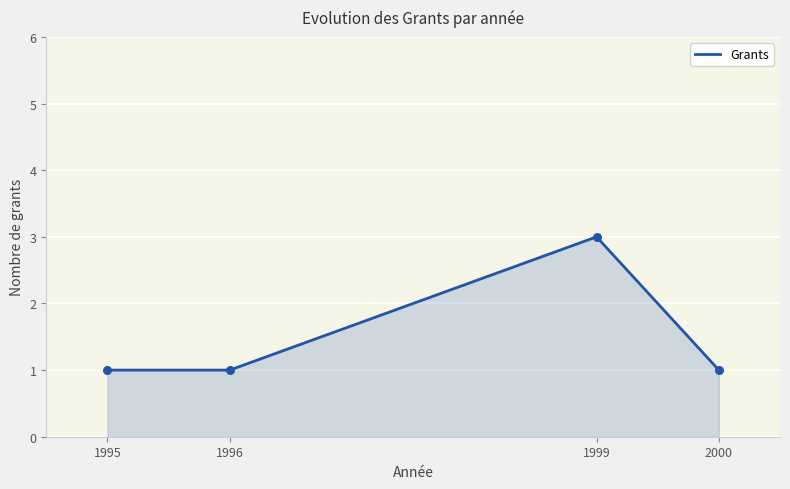

What is the ratio of the value at 1995 to the value at 1996?

1.0